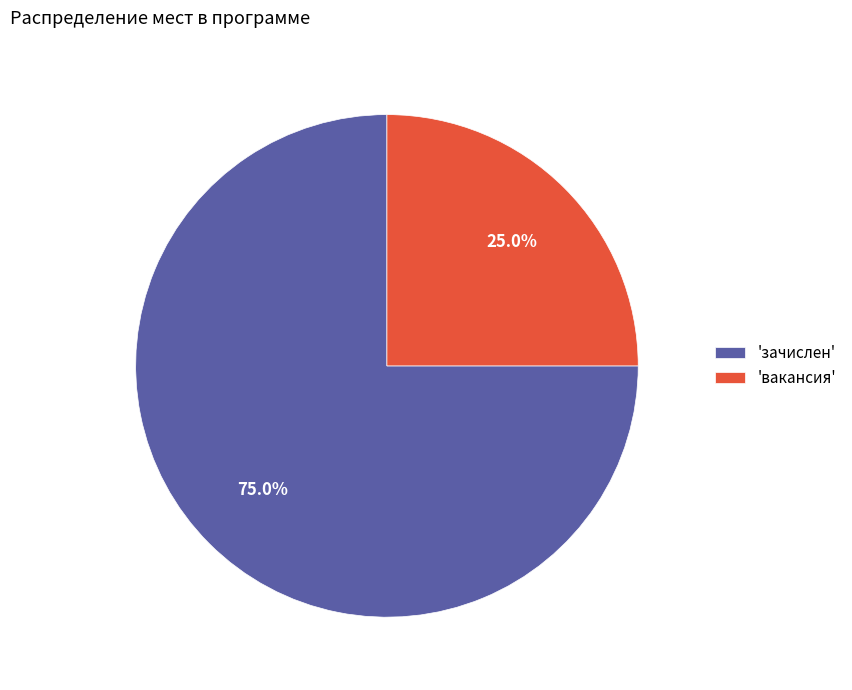

How many slices are in this pie chart?

2